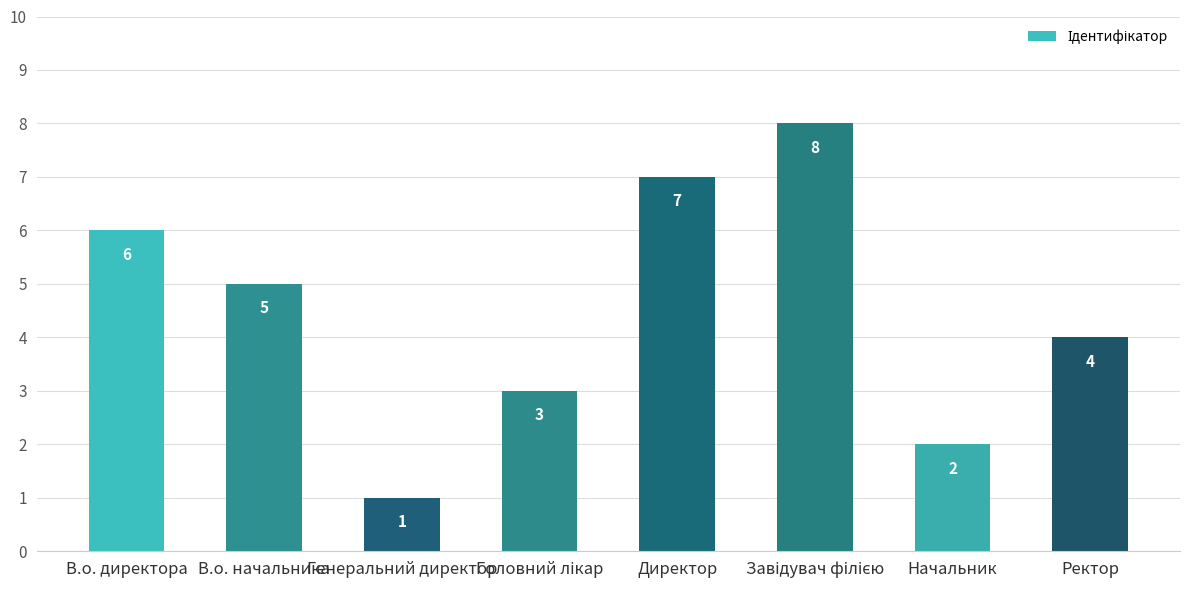

Where is the data nearest to the value 4?

Ректор